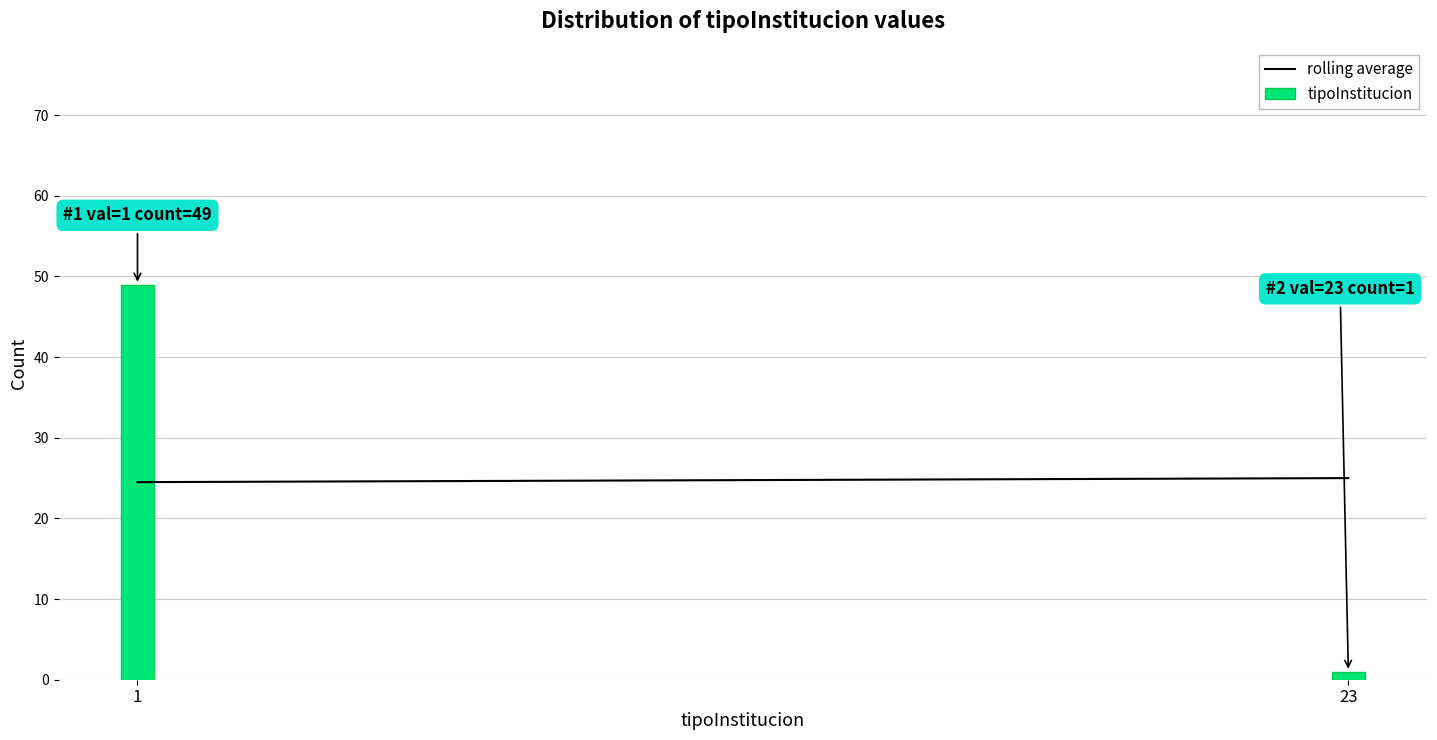

Reading left to right, extract all data points from this chart.

1=49	23=1